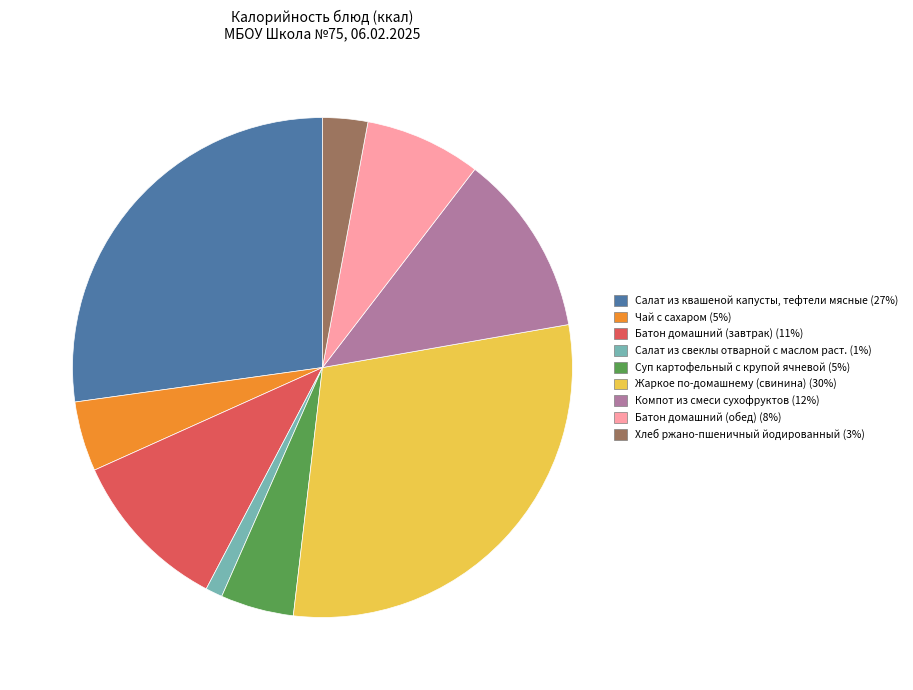

Do Чай с сахаром and Суп картофельный с крупой ячневой together represent more than half of the pie?

No